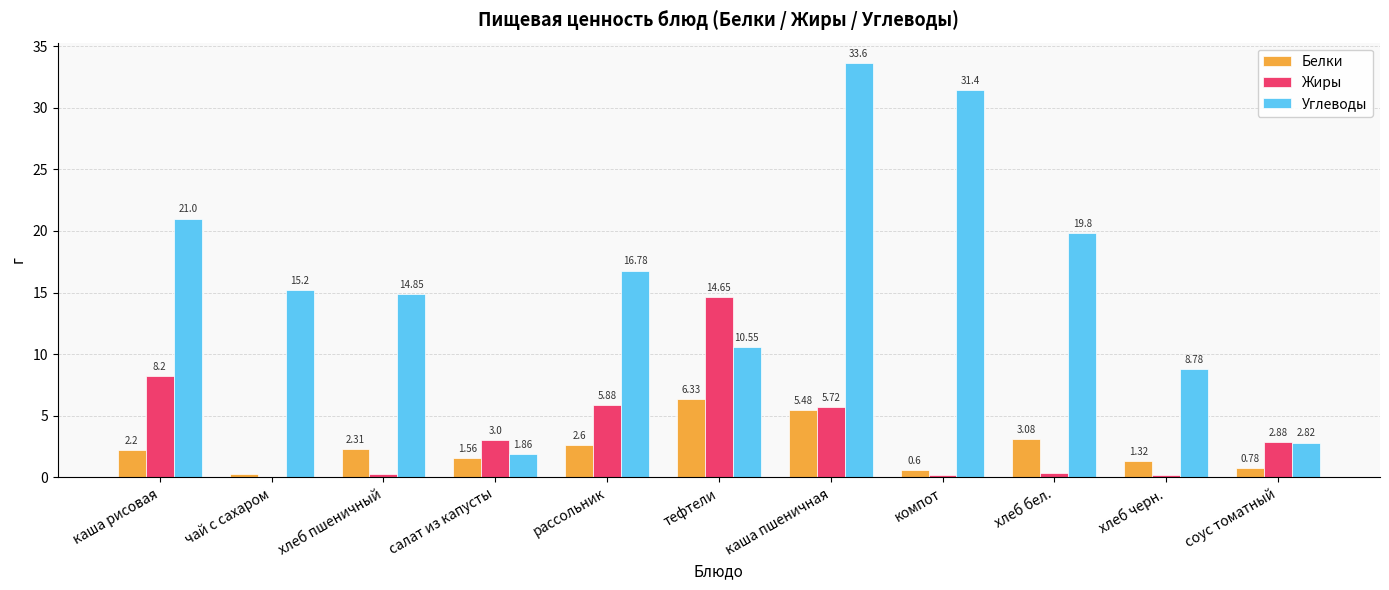

At which label is Белки closest to 3?

хлеб бел.